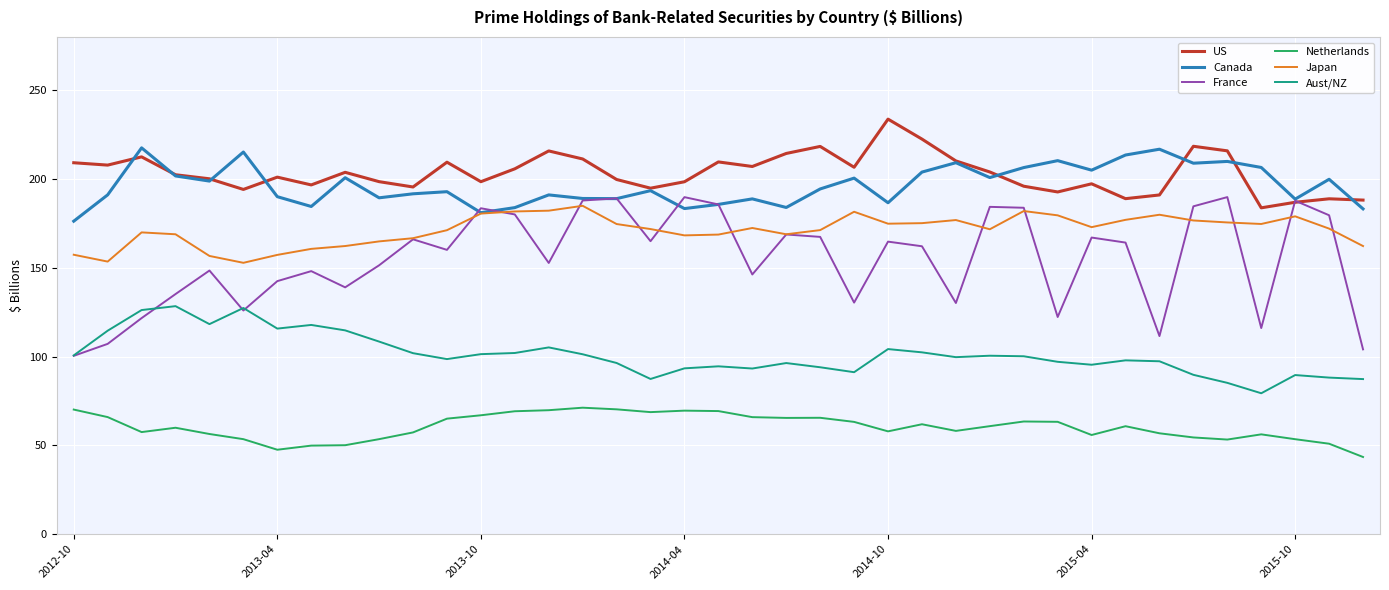

What is the greatest value displayed?

233.7